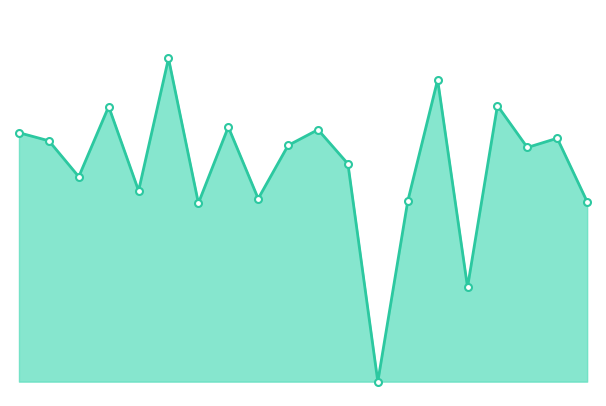

Is this an area chart (filled region under the line)?

Yes